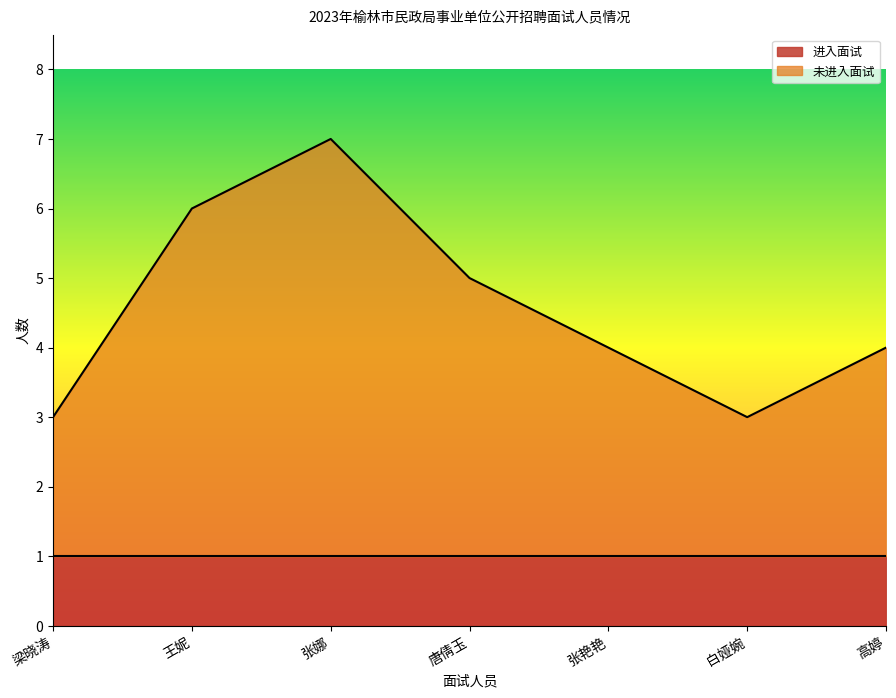

True or false: the data shows 7 at 张娜.

True